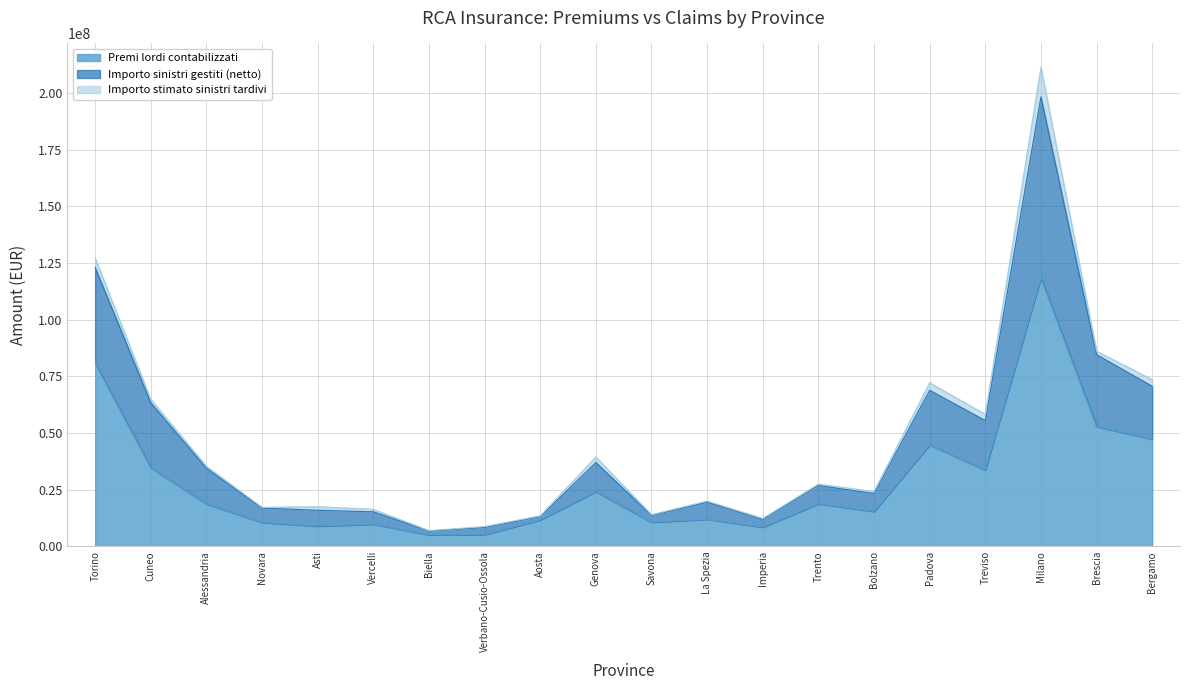

What is the average value of the Premi lordi contabilizzati series?

28518537